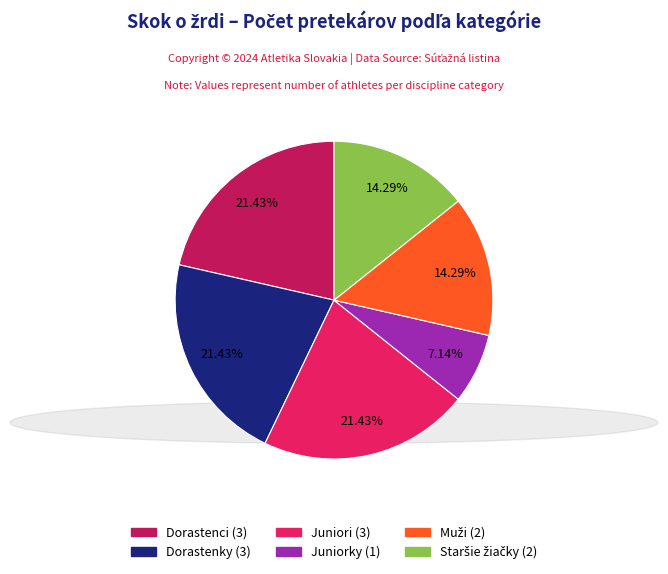

What is the ratio of the value at Juniorky to the value at Dorastenci?

0.3